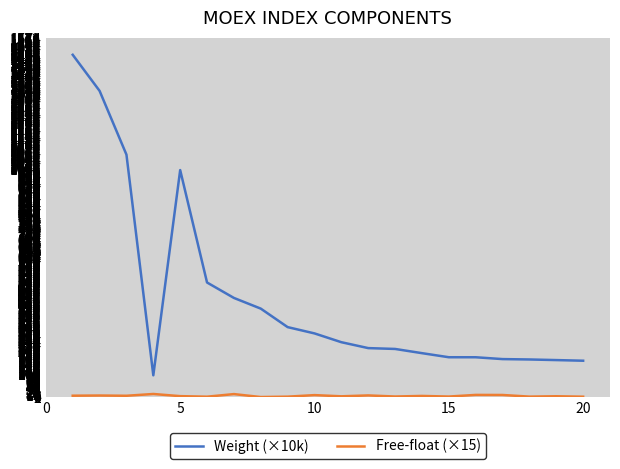

What is the maximum value shown in the chart?

1500.0